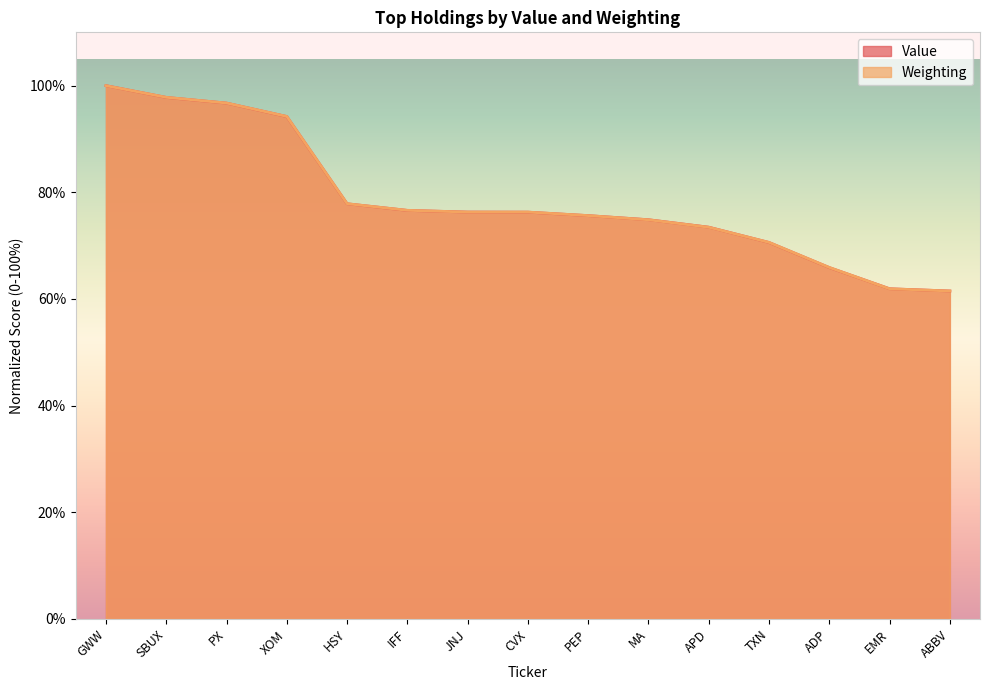

What is the difference between the Value values at HSY and ABBV?

16.4